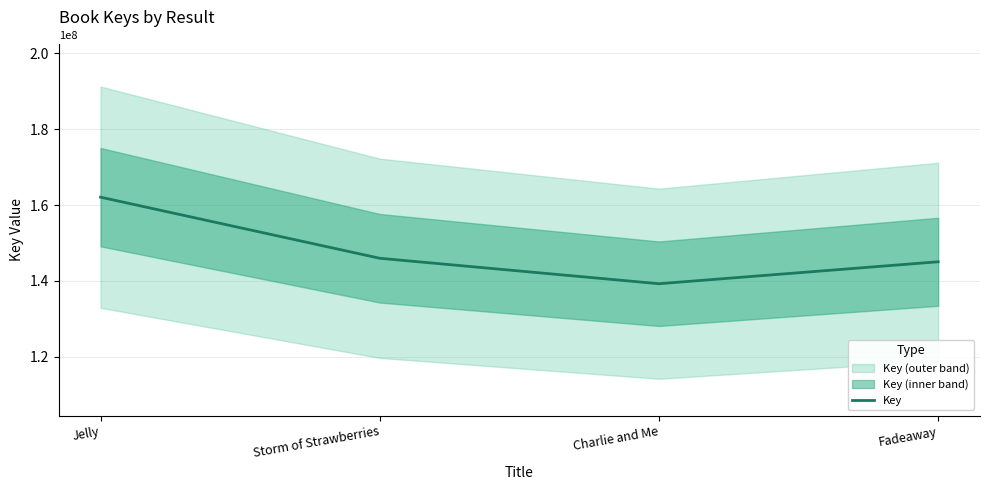

List the labels in order of value, smallest first.

Charlie and Me, Fadeaway, Storm of Strawberries, Jelly